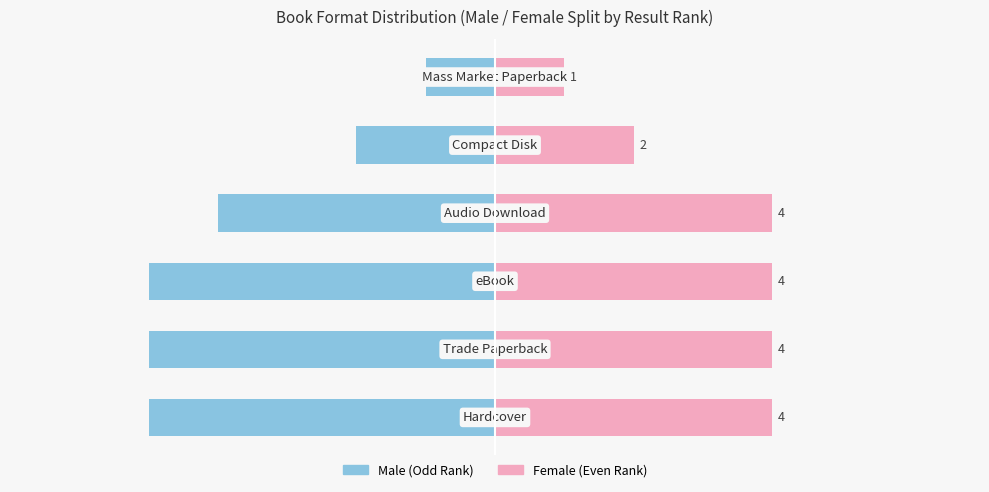

How many data points in Female are less than 4?

2